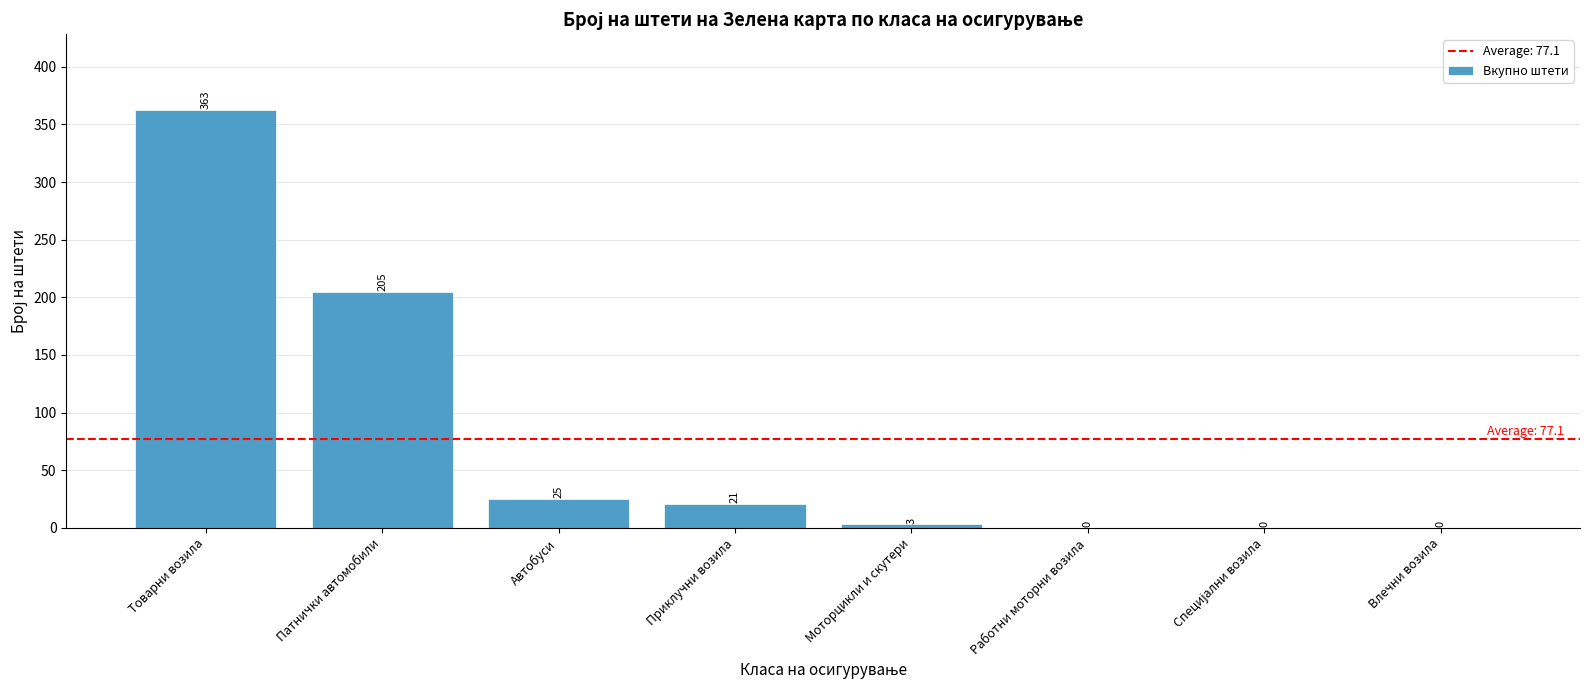

True or false: the data shows 176 at Товарни возила.

False